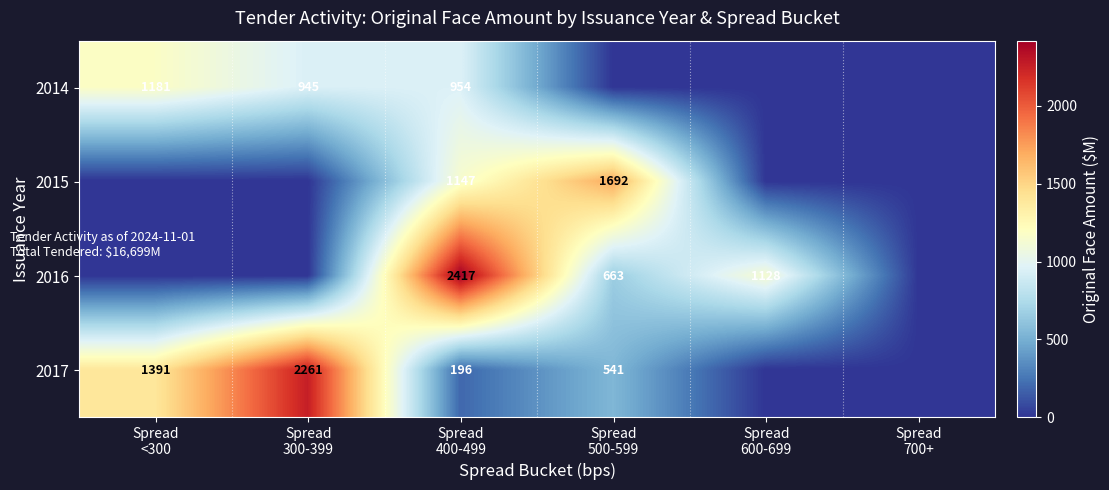

How many values in the 2014 series exceed 945?

2